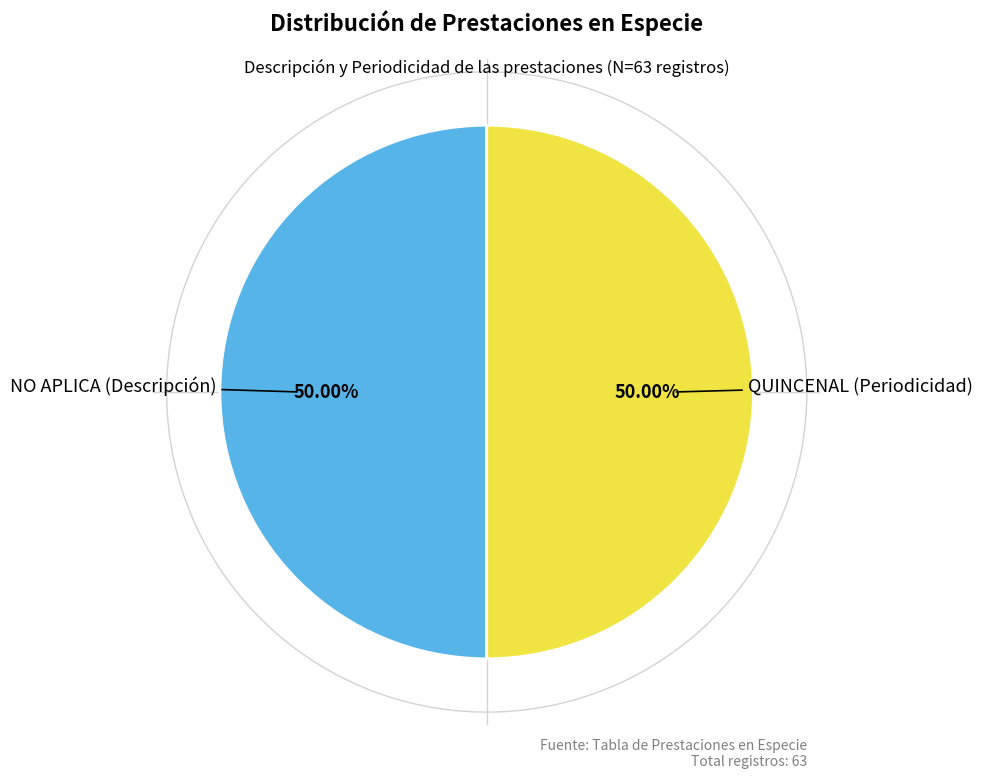

How many slices are in this pie chart?

2